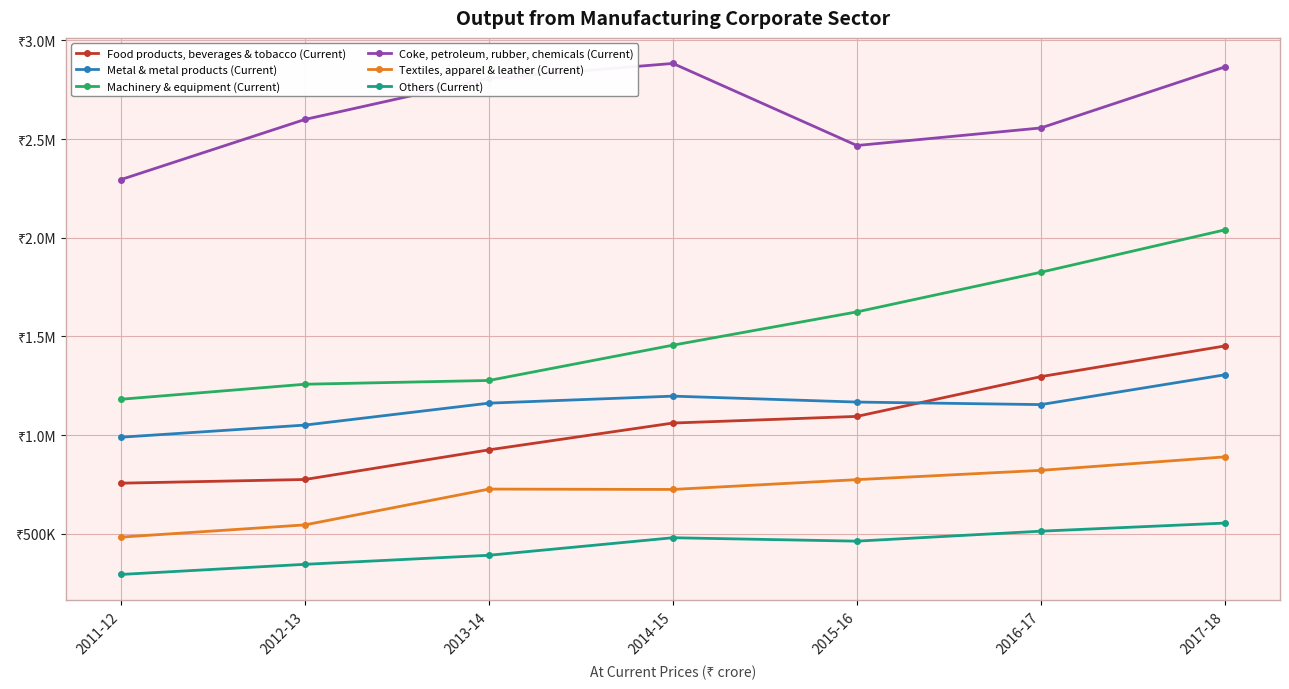

What is the sum of all Others (Current) values?

3041572